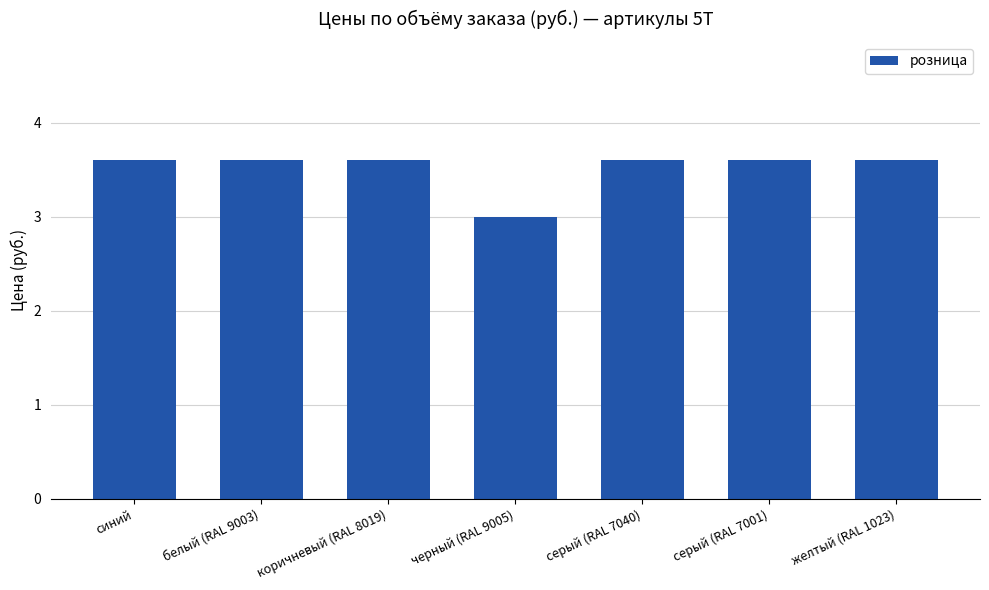

Between черный (RAL 9005) and синий, which is larger?

синий